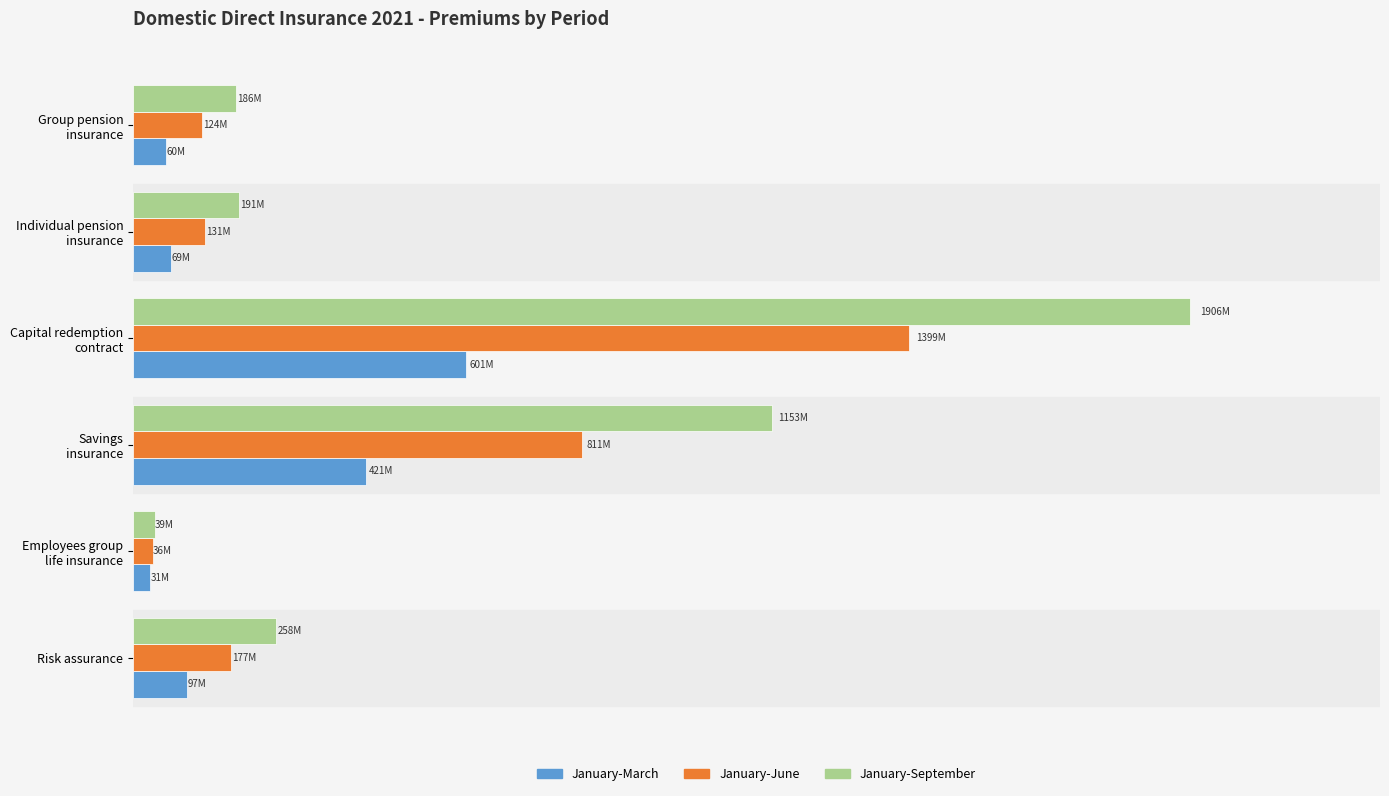

Which series has the largest range (max minus min)?

January-September